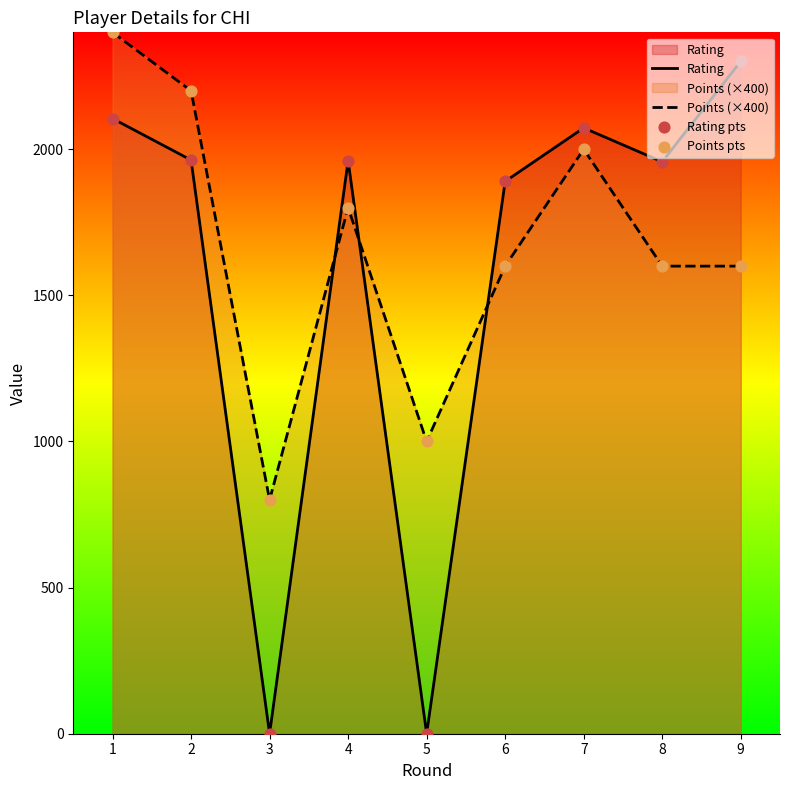

Which series has the largest total across all categories?

Points (×400)